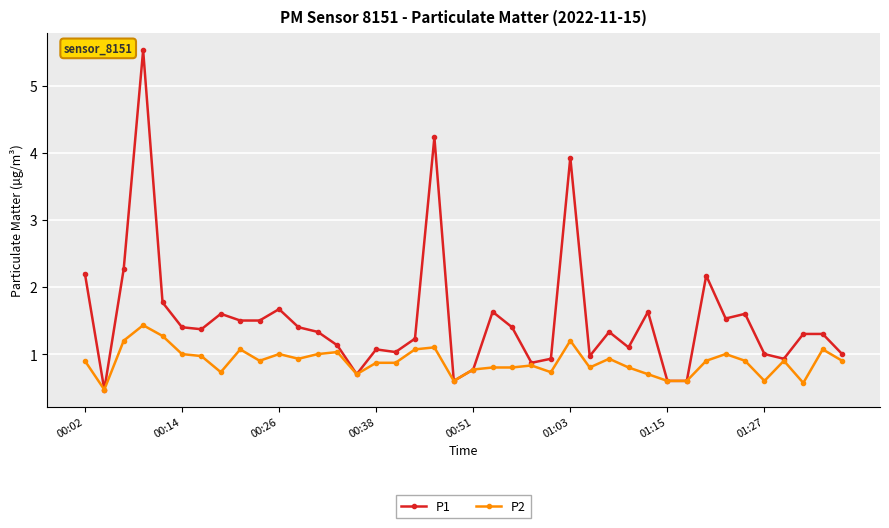

What is the value of the P1 point at the 26th from the left?

3.9